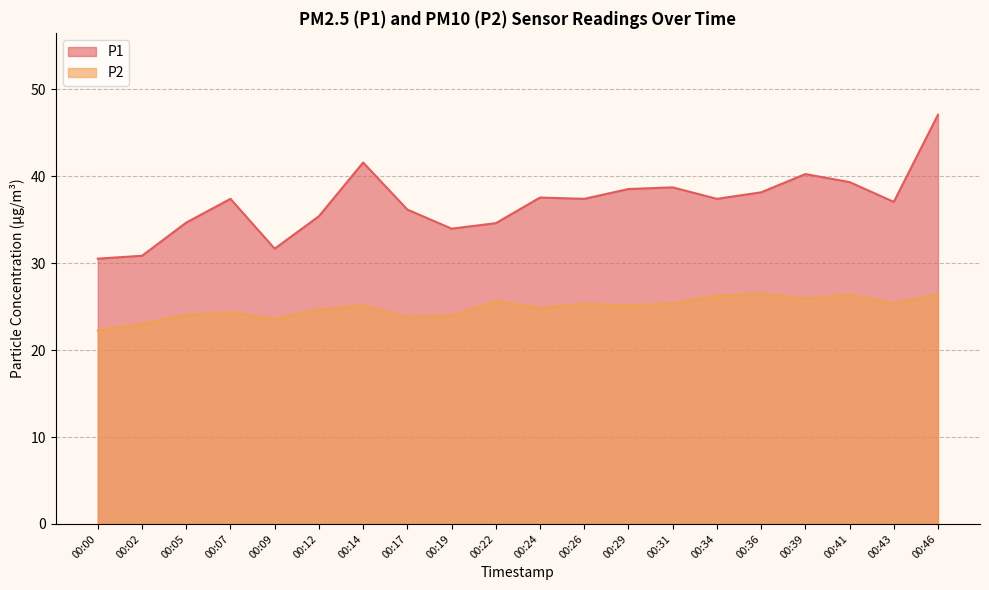

Which series has the widest spread of values?

P1